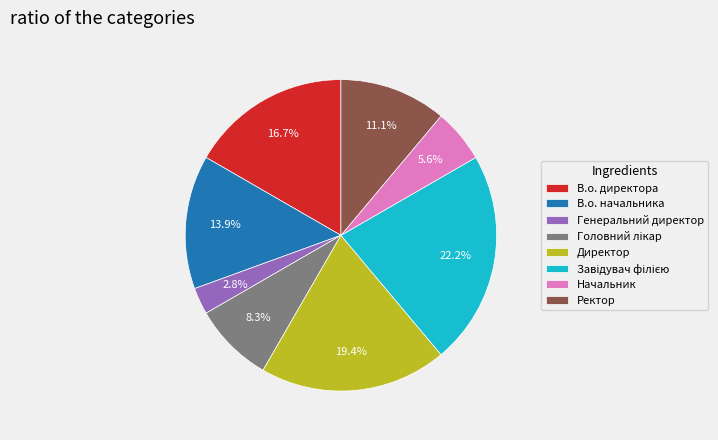

Which category has the smallest portion of the pie?

Генеральний директор